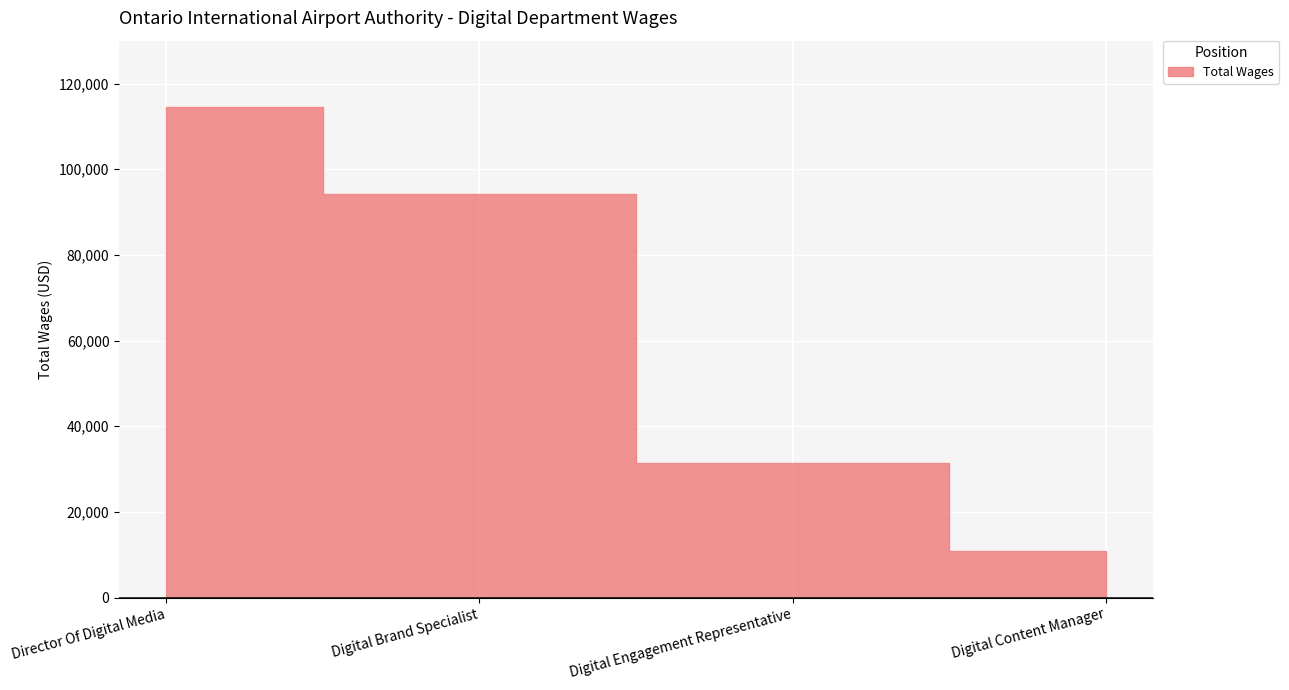

Rank the categories by value from highest to lowest.

Director Of Digital Media, Digital Brand Specialist, Digital Engagement Representative, Digital Content Manager